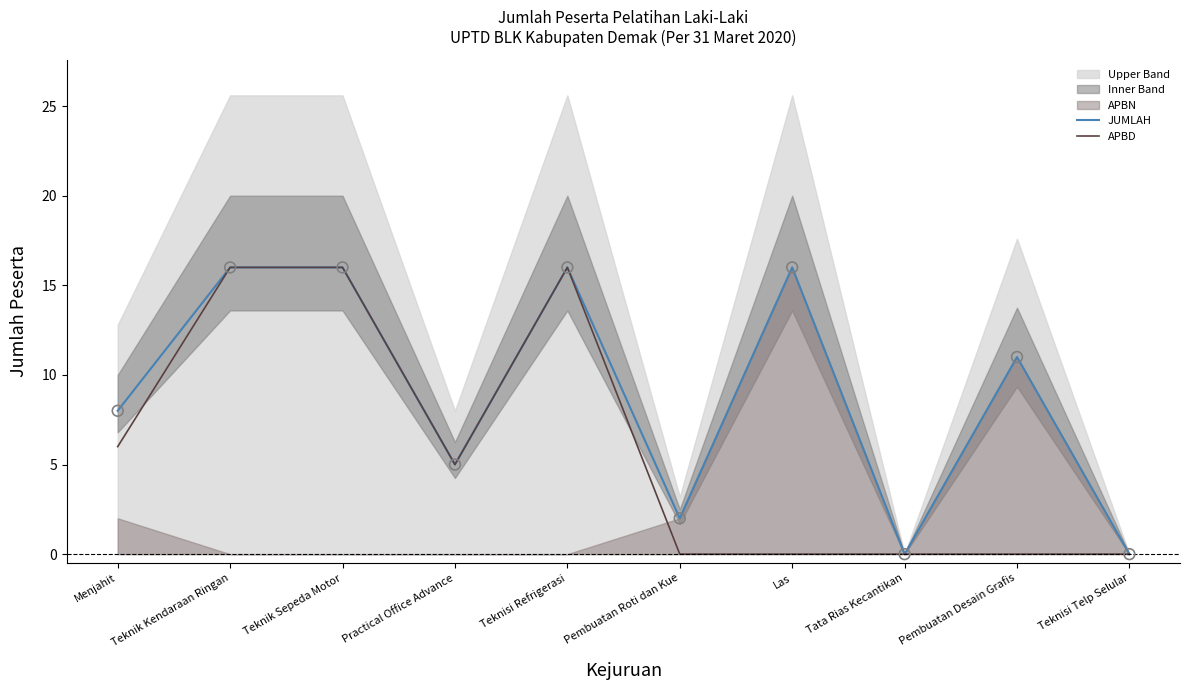

At which category is the sum across all series the highest?

Teknik Kendaraan Ringan